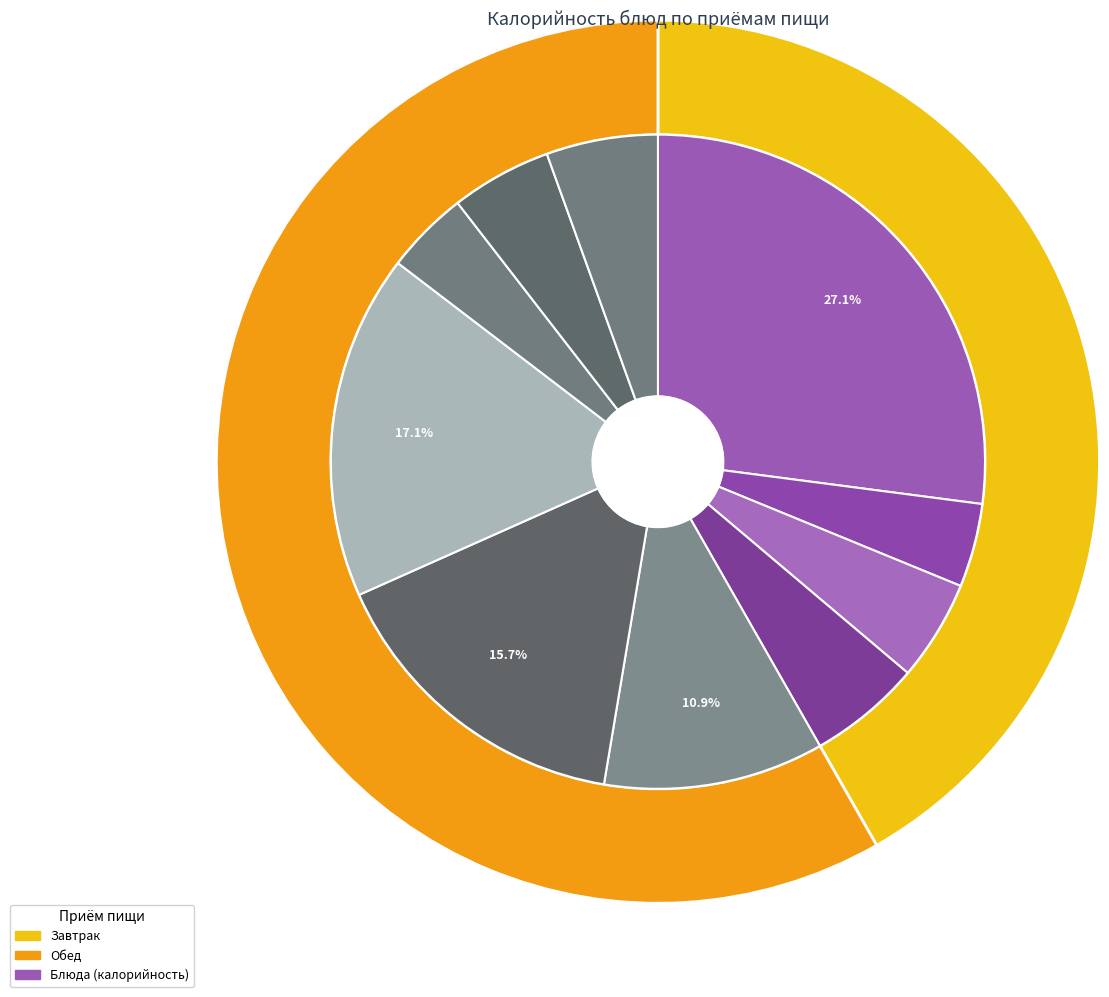

The Чай с сахаром (обед) slice represents 1% of the pie. True or false?

False